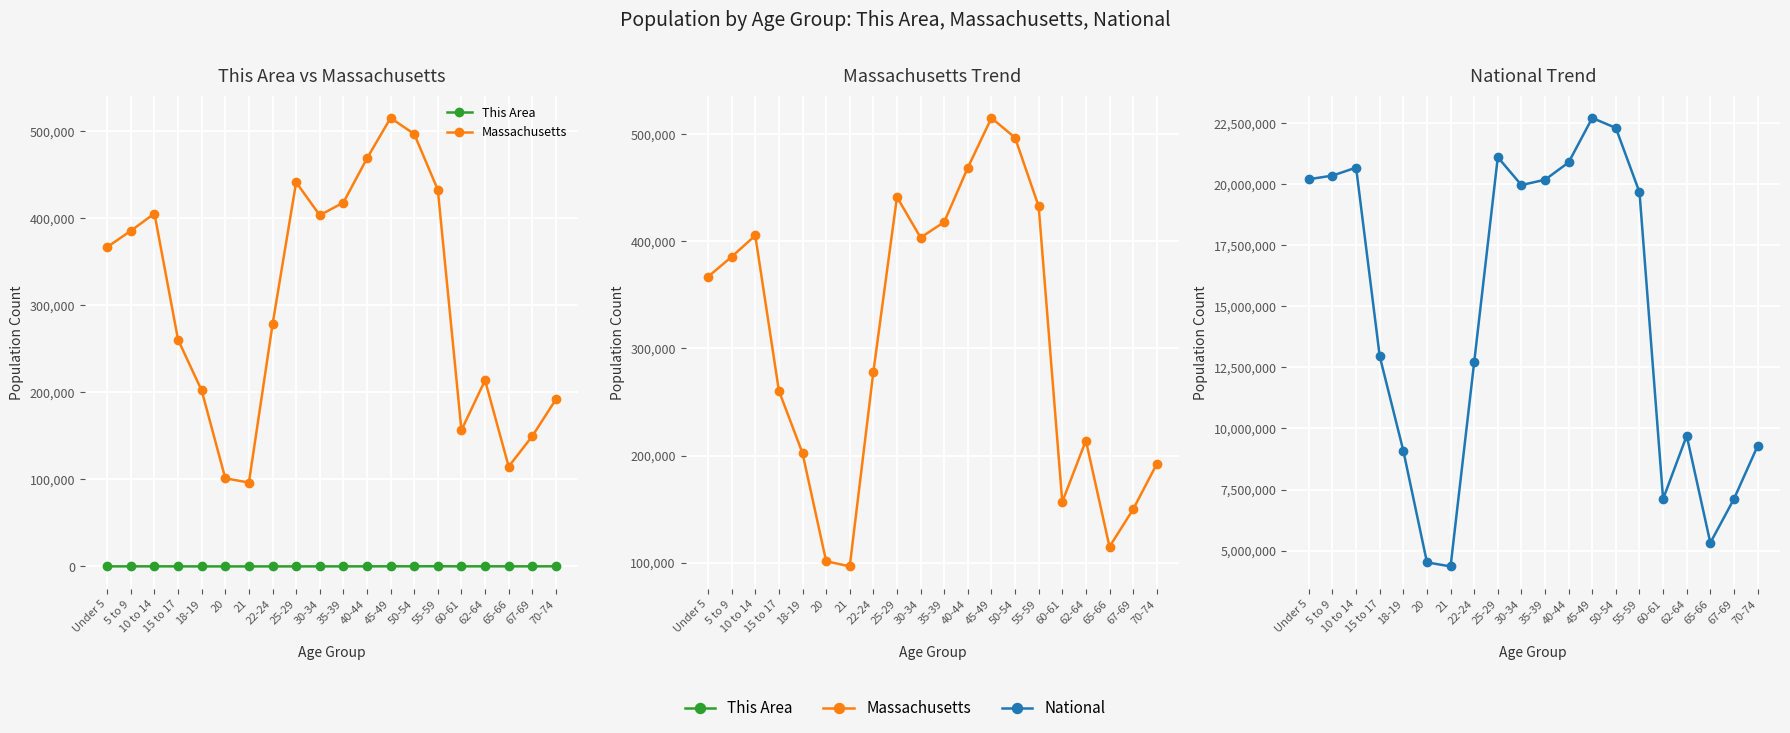

At which category is the sum across all series the highest?

45-49